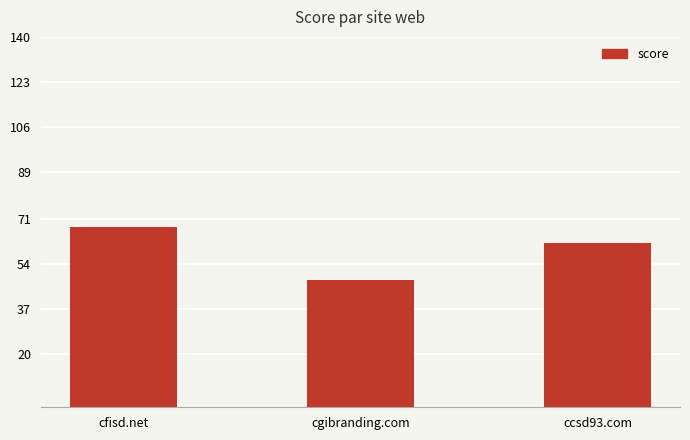

List the labels in order of value, largest first.

cfisd.net, ccsd93.com, cgibranding.com